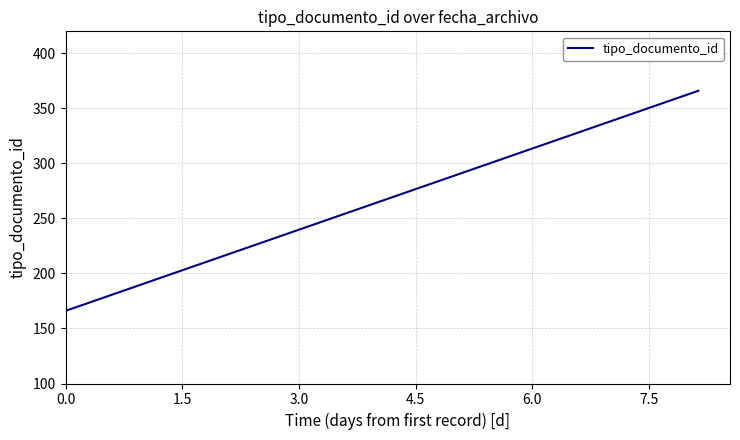

What is the difference between the maximum and minimum values?

200